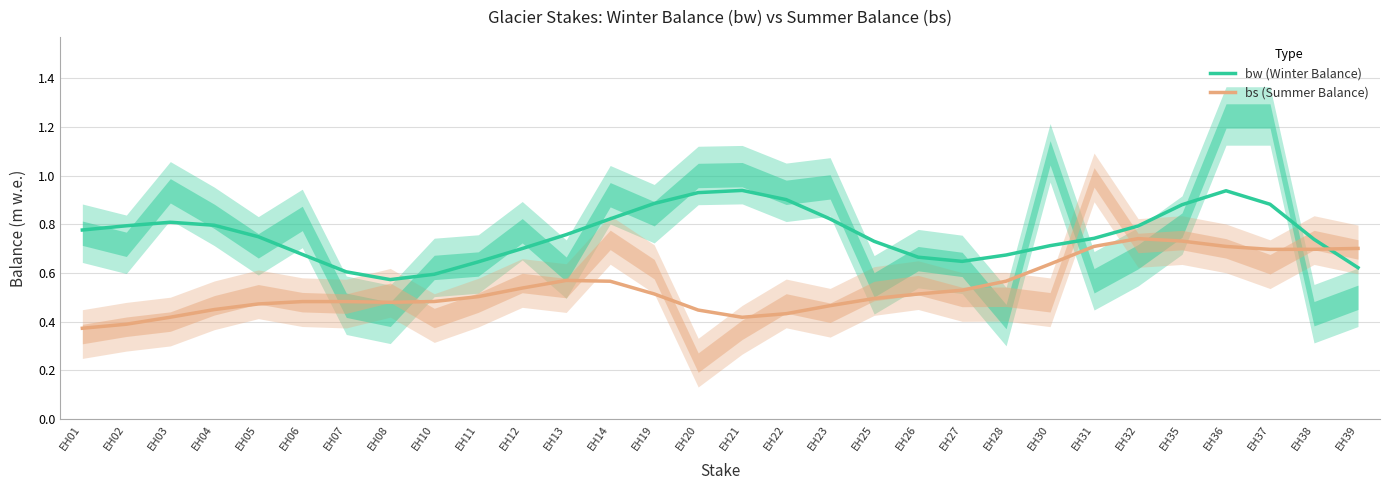

At which category does the chart reach its minimum across all series?

EH01